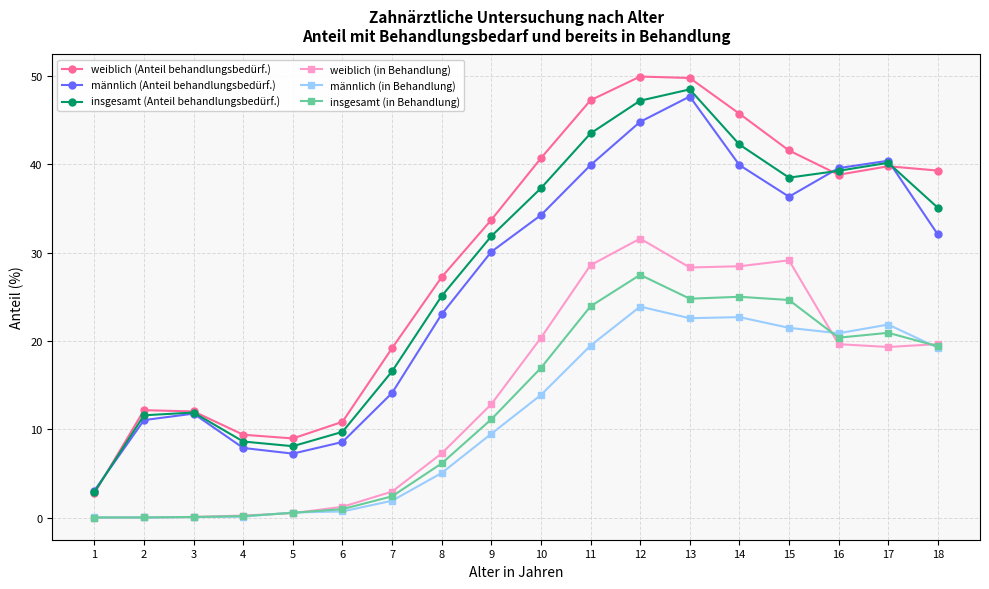

What is the lowest value of the insgesamt (Anteil behandlungsbedürf.) series?

2.9